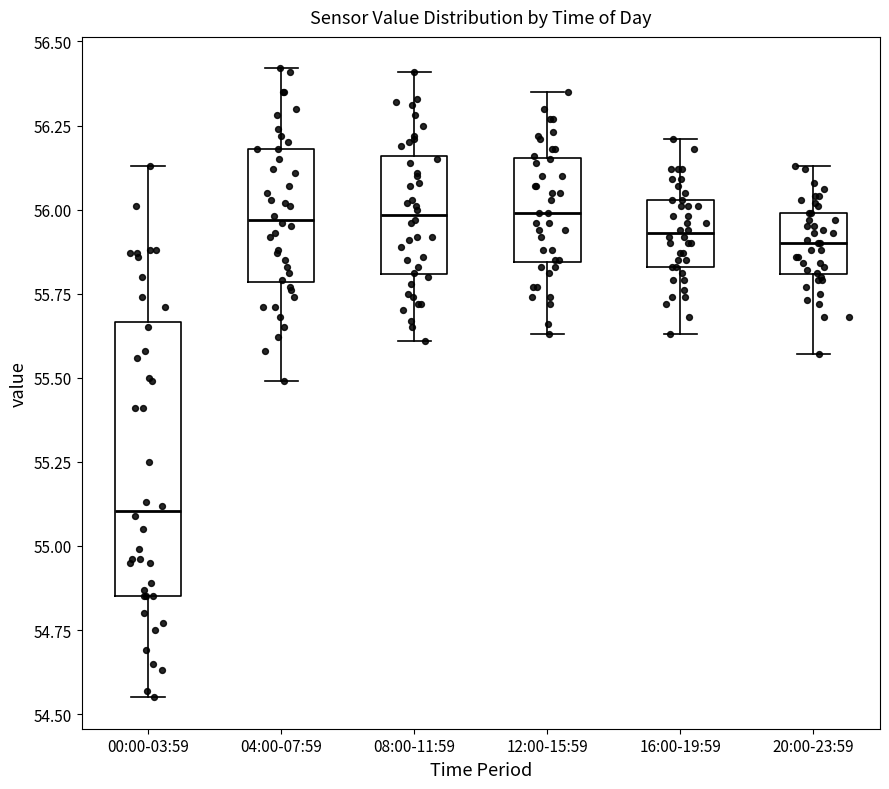

Comparing the boxes themselves (not the whiskers), which one is the tallest?

00:00-03:59